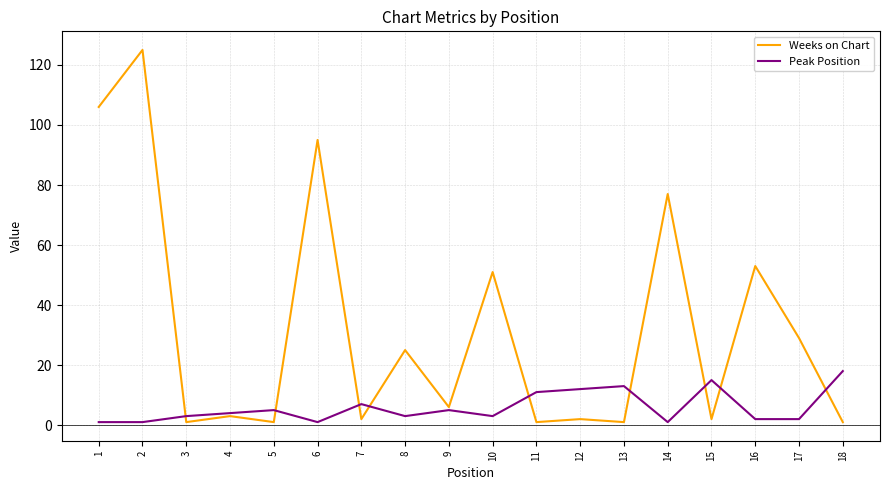

True or false: Peak Position has a value of 3 at 3.

True